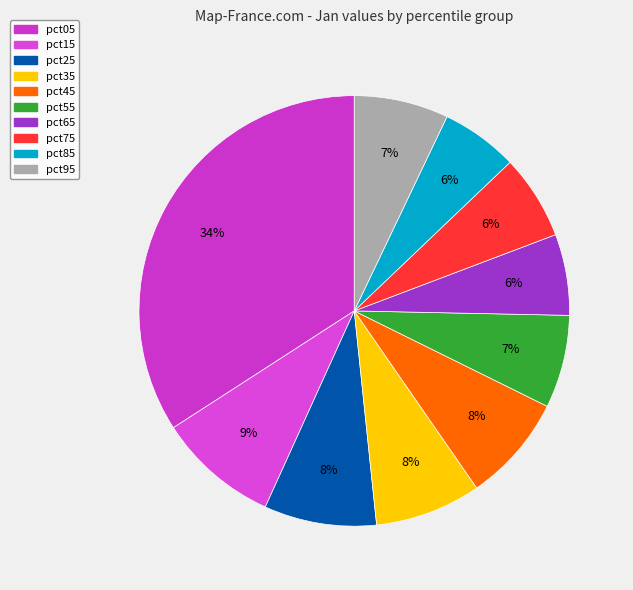

To the nearest percent, what is the difference between the largest and smallest slice percentages?

28%